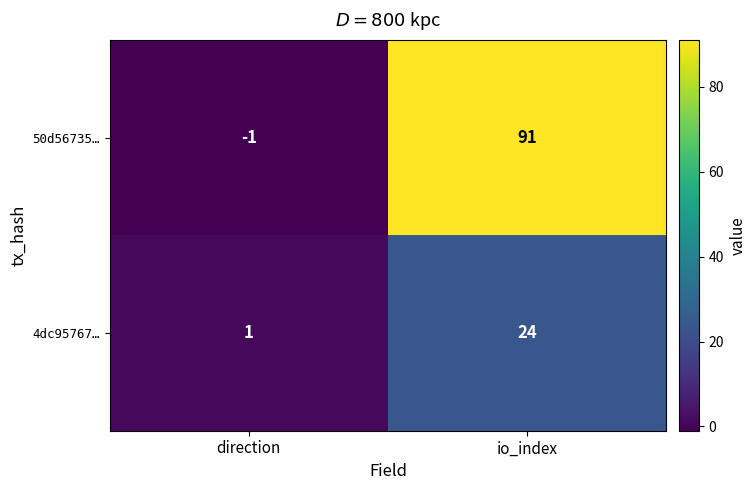

Which series has the largest total across all categories?

50d56735…